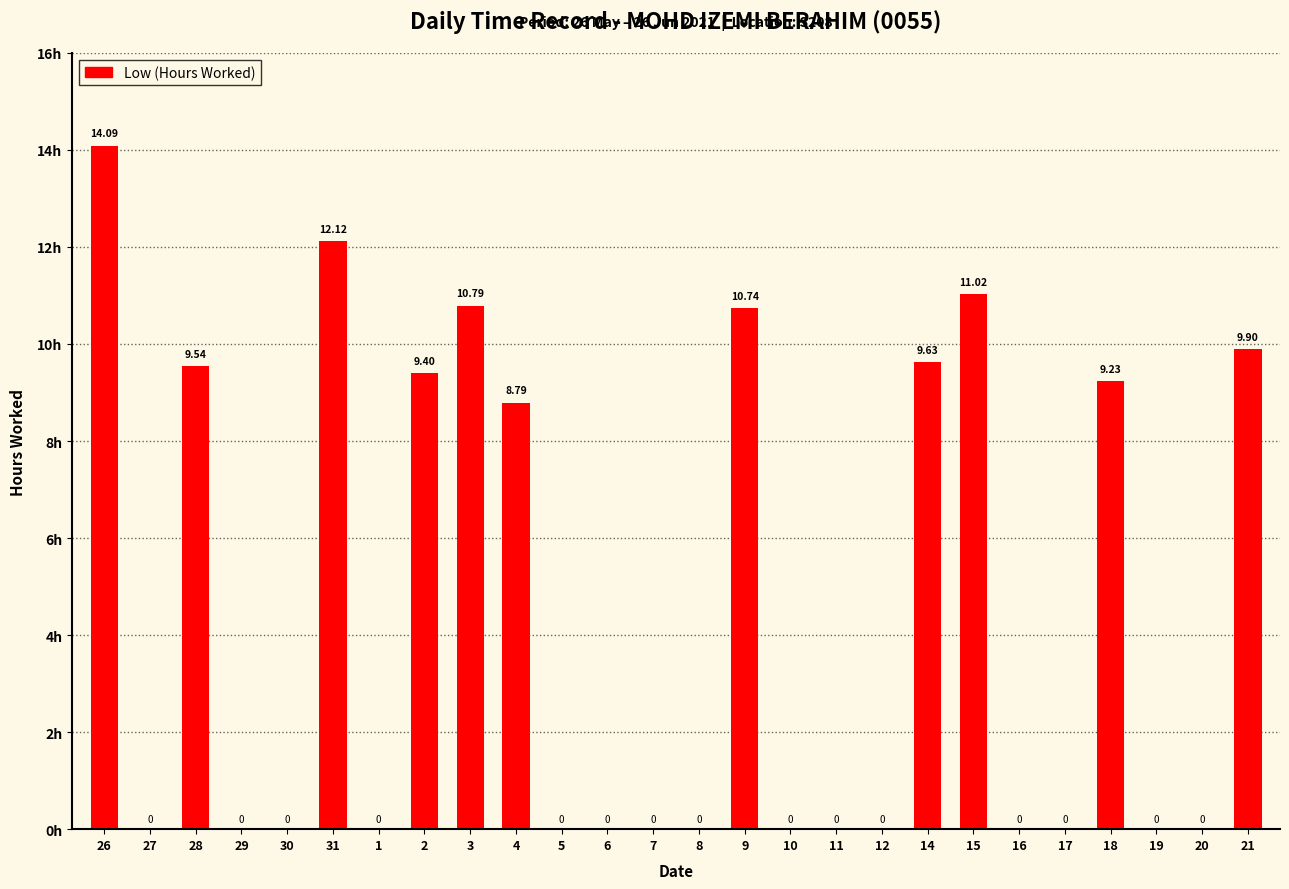

Reading right to left, list all the values displayed in this chart.

9.9	0.0	0.0	9.2	0.0	0.0	11.0	9.6	0.0	0.0	0.0	10.7	0.0	0.0	0.0	0.0	8.8	10.8	9.4	0.0	12.1	0.0	0.0	9.5	0.0	14.1